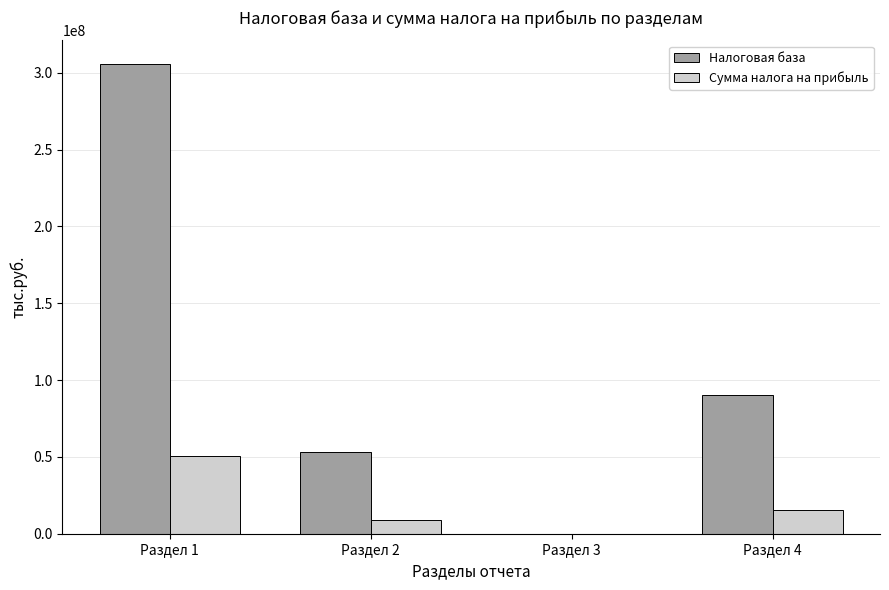

What is the sum of all Налоговая база values?

448975497